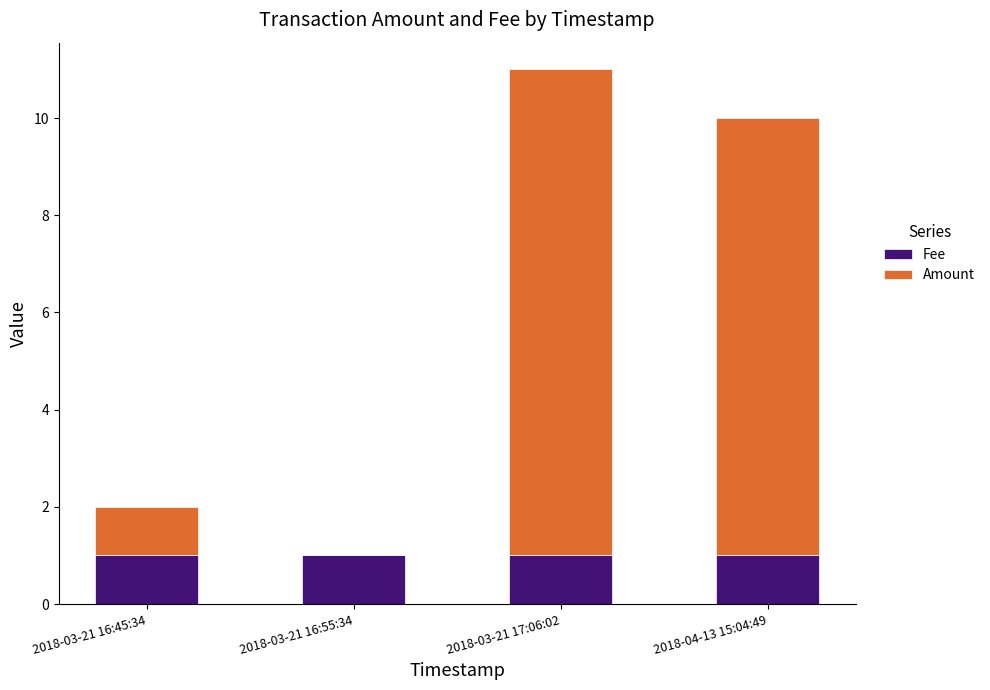

At which category is the sum across all series the highest?

2018-03-21 17:06:02